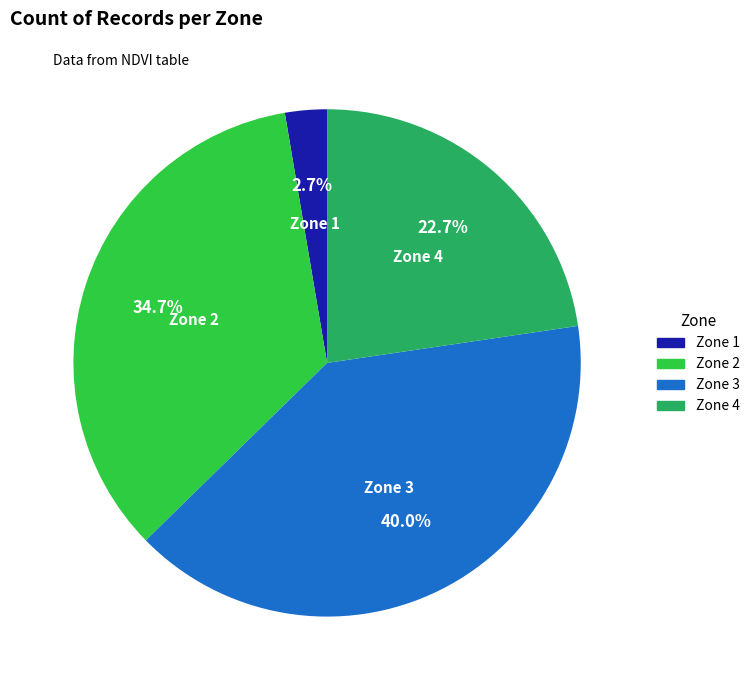

Does any single category account for the majority?

No